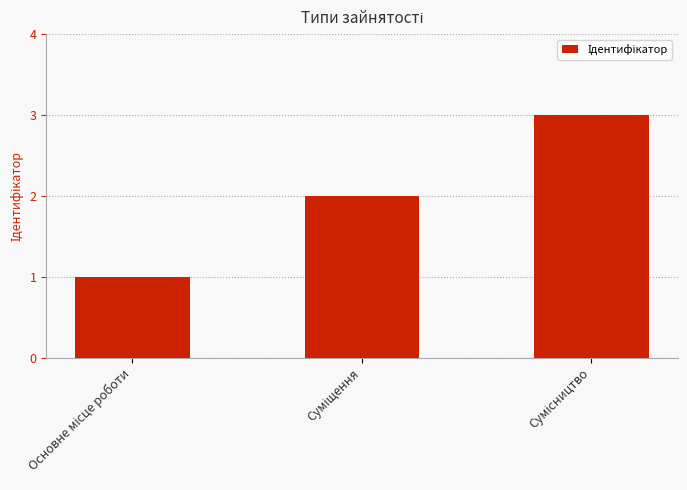

What is the sum of all values?

6